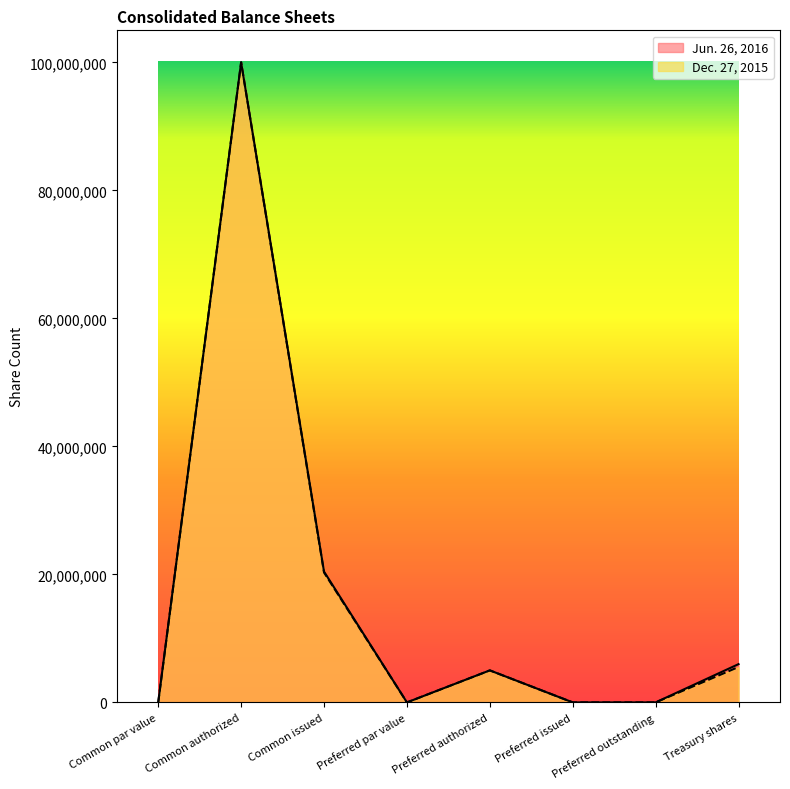

Does the chart display data point markers on the line(s)?

No